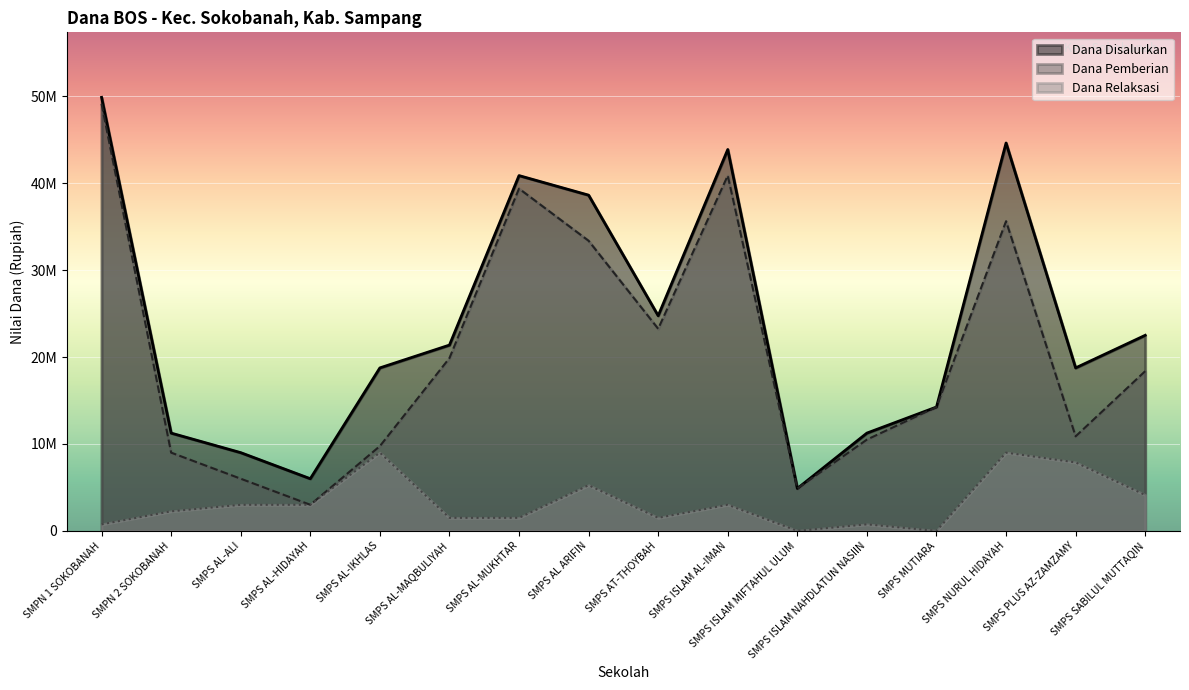

Rank the series at SMPS AL-MUKHTAR from highest to lowest value.

Dana Disalurkan, Dana Pemberian, Dana Relaksasi